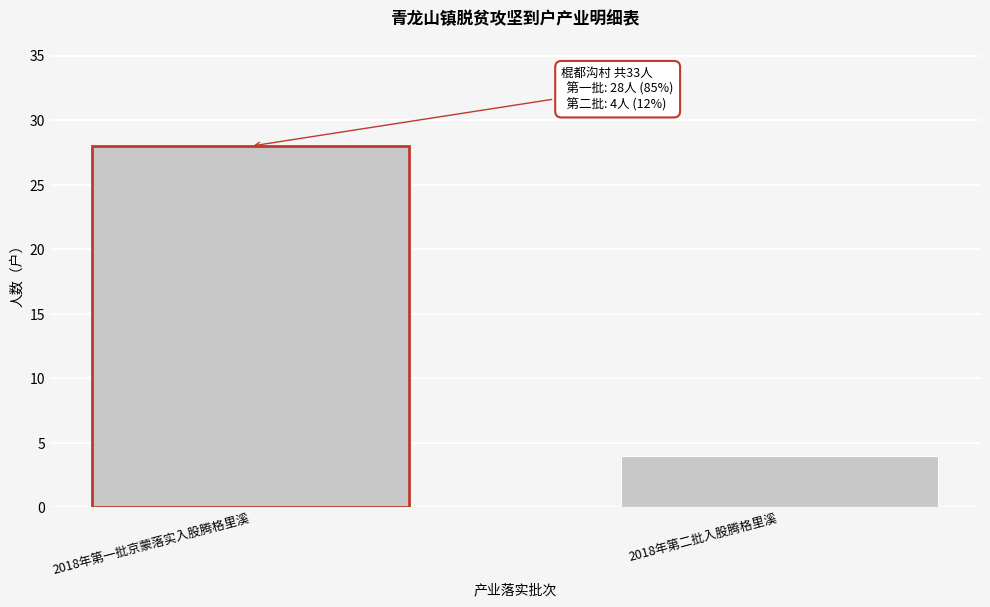

Reading left to right, list all the values displayed in this chart.

2018年第一批京蒙落实入股腾格里溪=28	2018年第二批入股腾格里溪=4